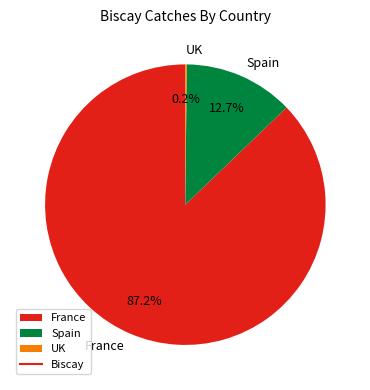

Which slice represents more than half of the pie?

France